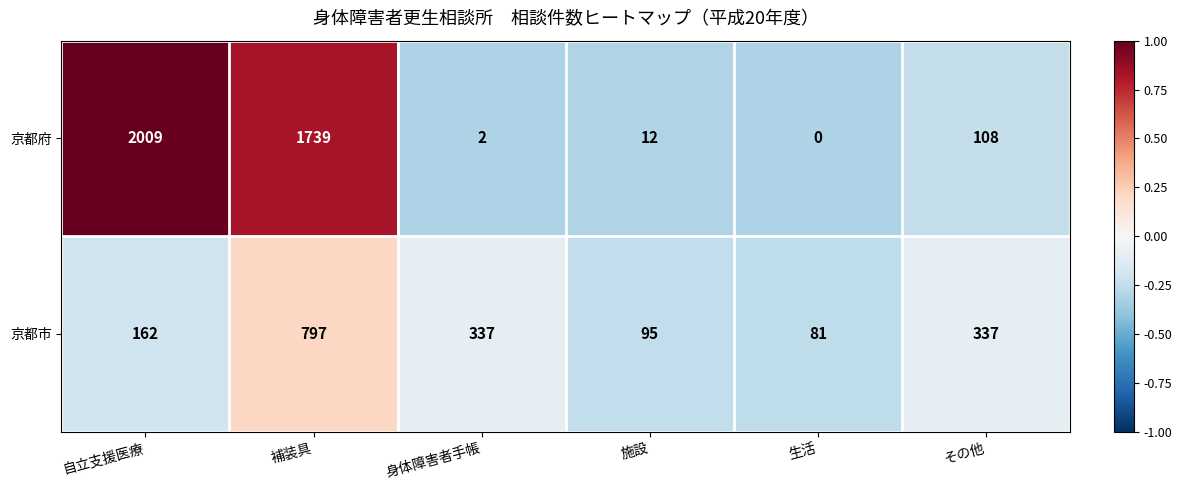

The 京都市 series shows 139 at 施設. True or false?

False